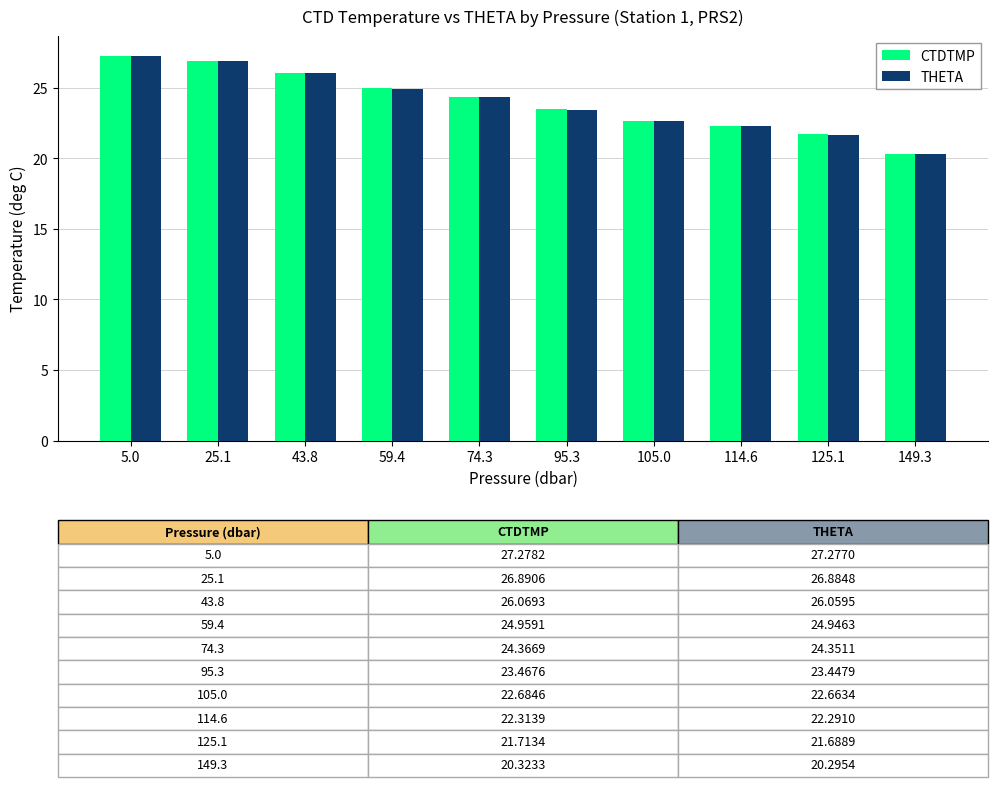

The CTDTMP series shows 25.0 at 59.4. True or false?

True